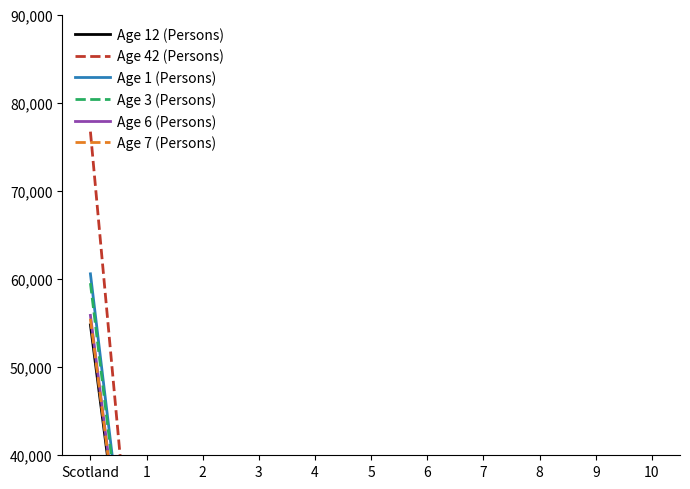

Where is Age 1 (Persons) nearest to the value 33016?

1